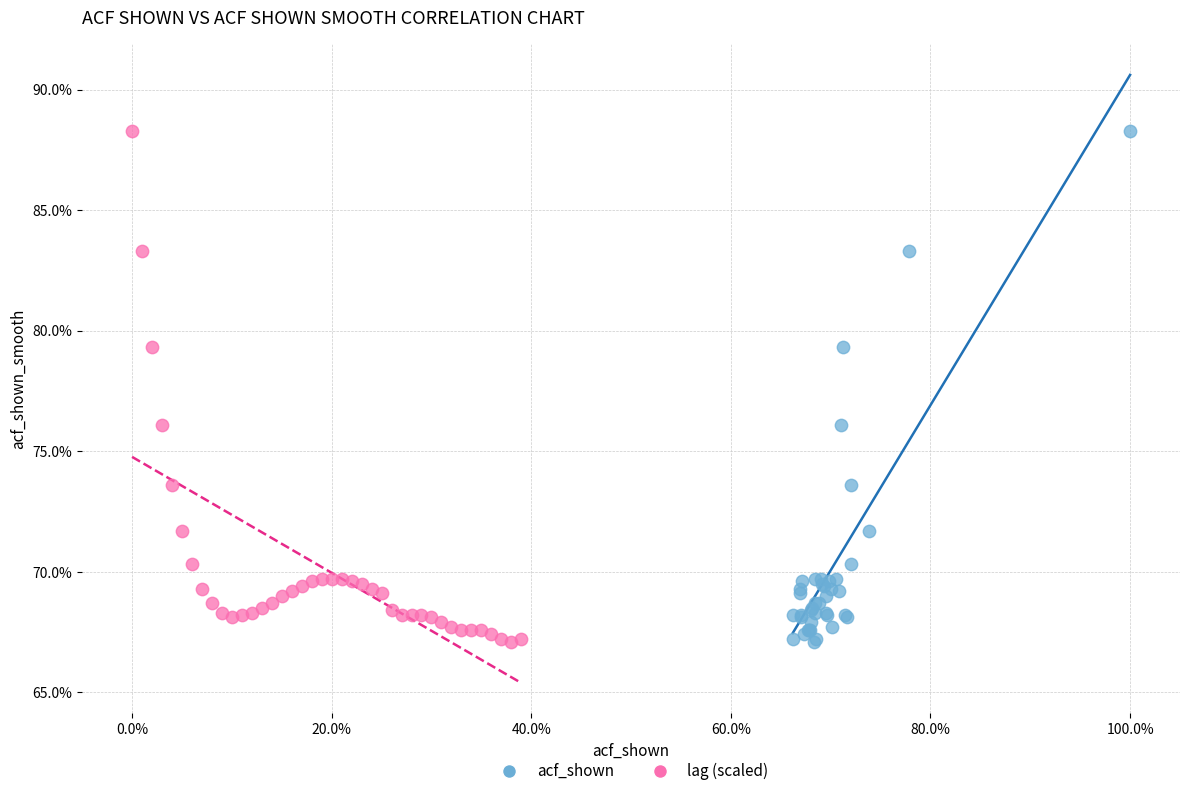

What are all the series names shown in the legend?

acf_shown, lag (scaled)